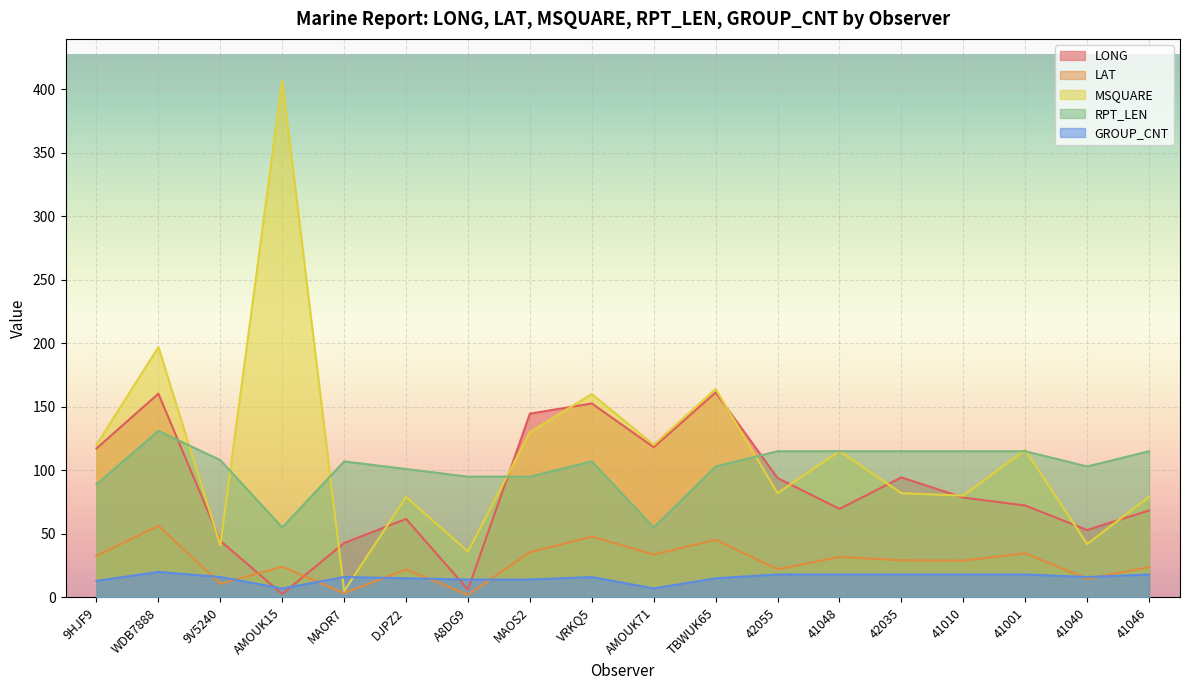

What are all the series names shown in the legend?

LONG, LAT, MSQUARE, RPT_LEN, GROUP_CNT